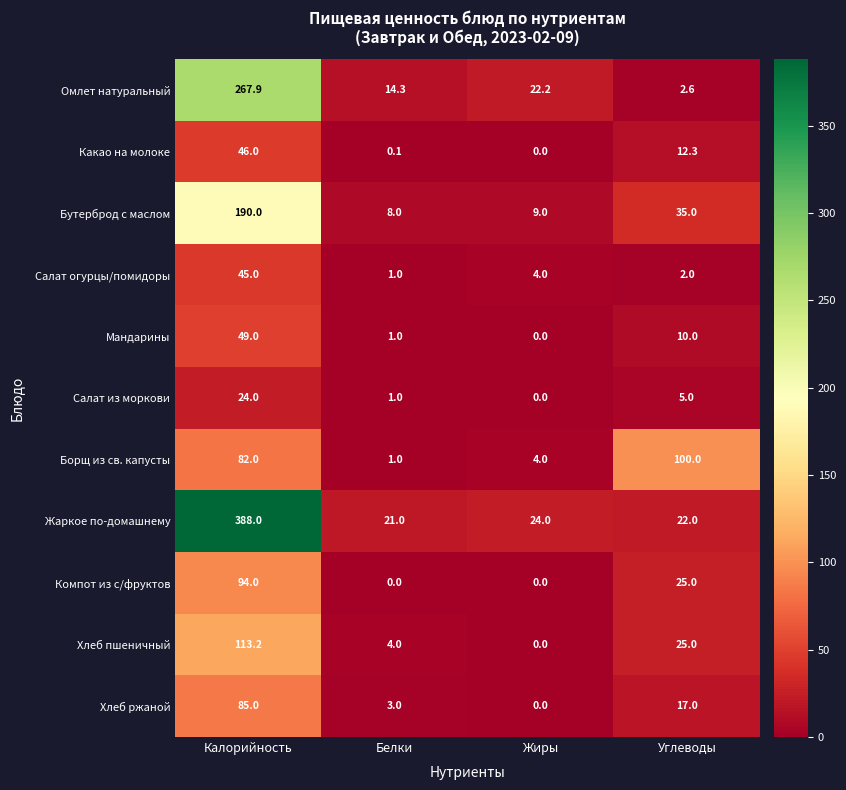

Which series has the largest total across all categories?

Жаркое по-домашнему